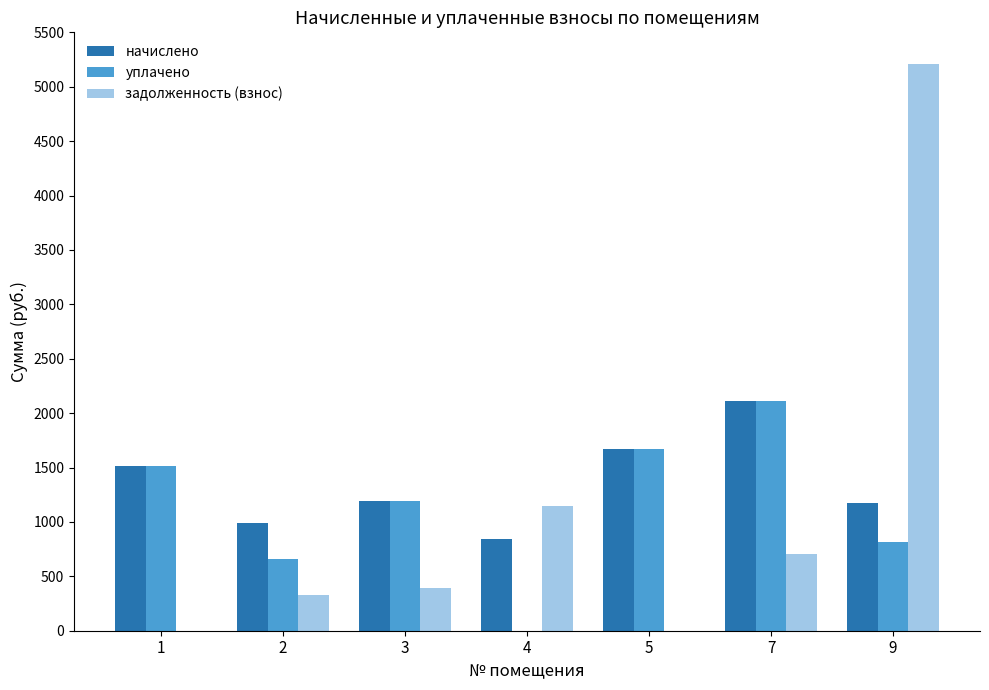

The value of задолженность (взнос) at 9 is 5212.2. True or false?

True